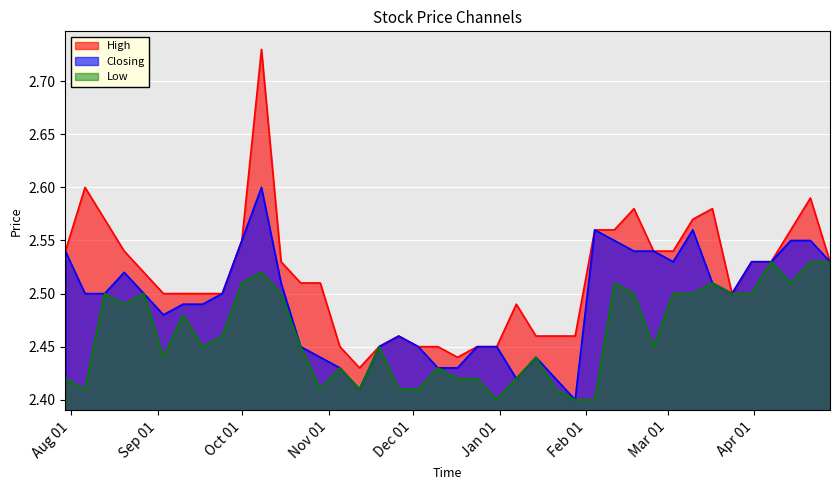

Rank the series by their average value, from highest to lowest.

High, Closing, Low